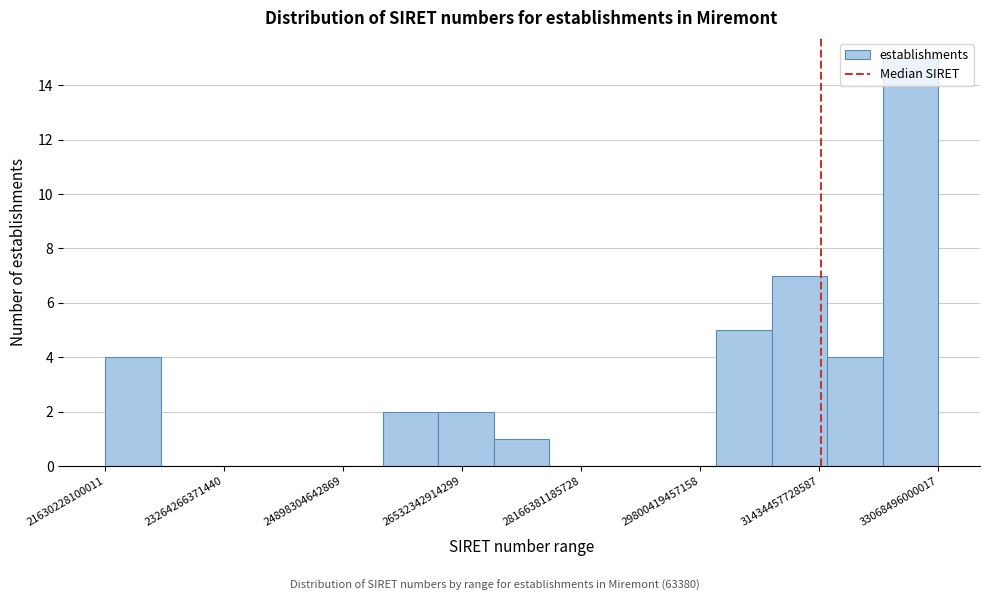

Read against the x-axis, roughly where is the centre of the tallest bar?

32600000000000